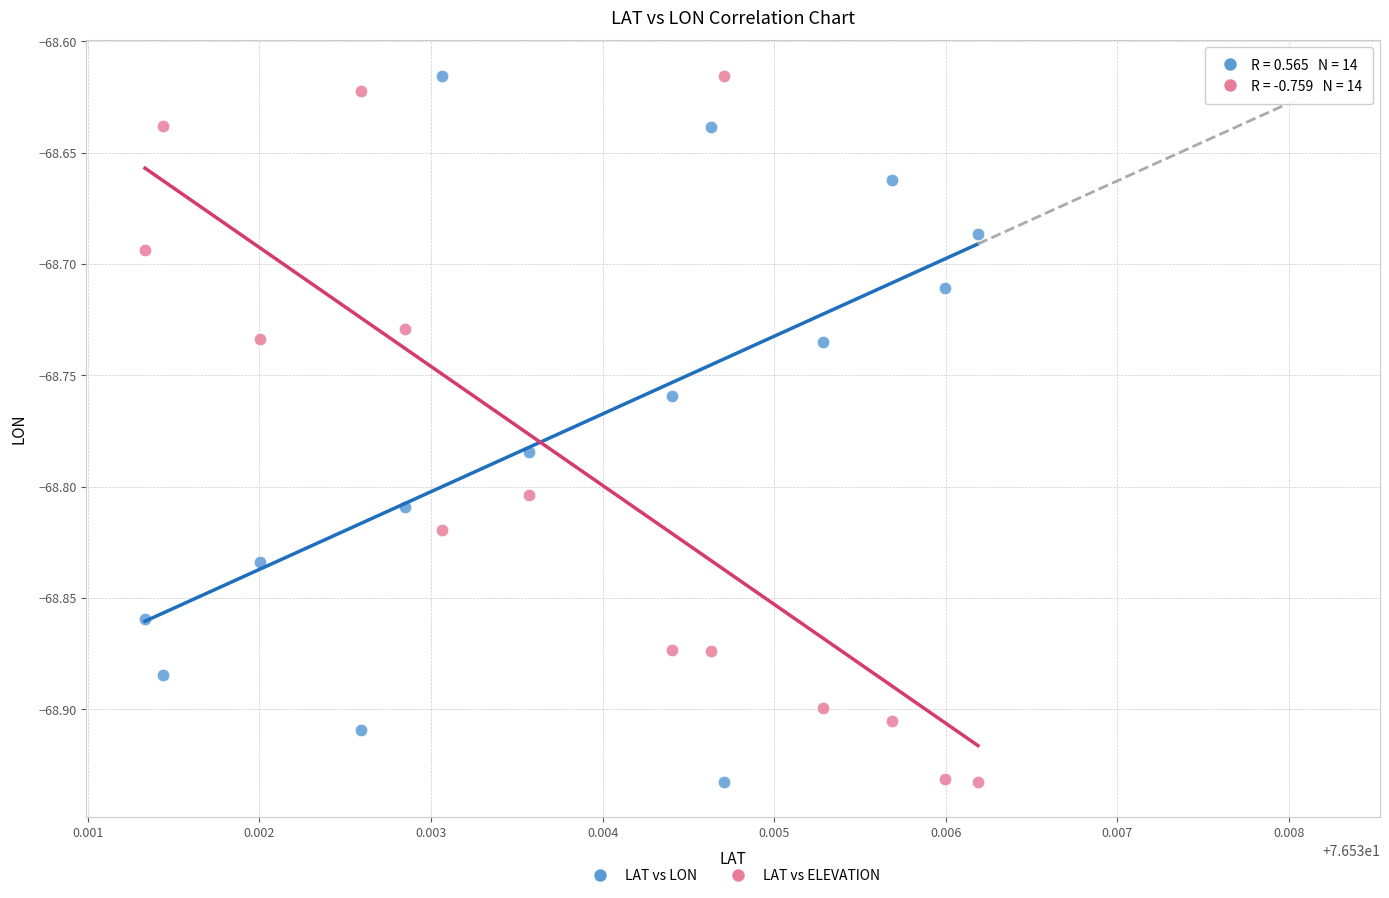

Across all data points, what is the range of Y values (max minus min)?

0.3